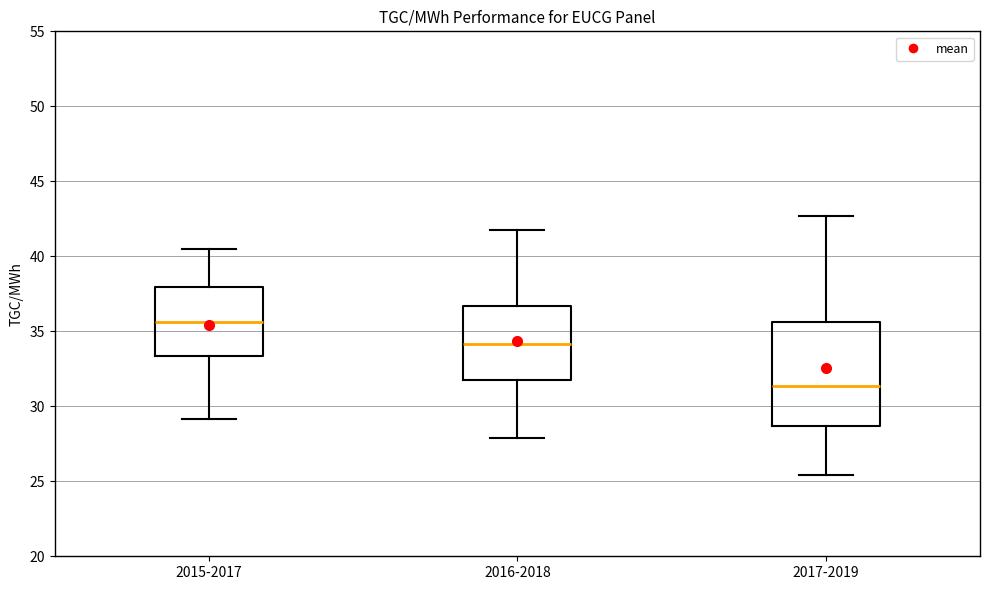

Where does the lower whisker of the box for 2015-2017 end on the y-axis? The values are not printed on the chart, so give them approximately, as read against the axis.

29.0